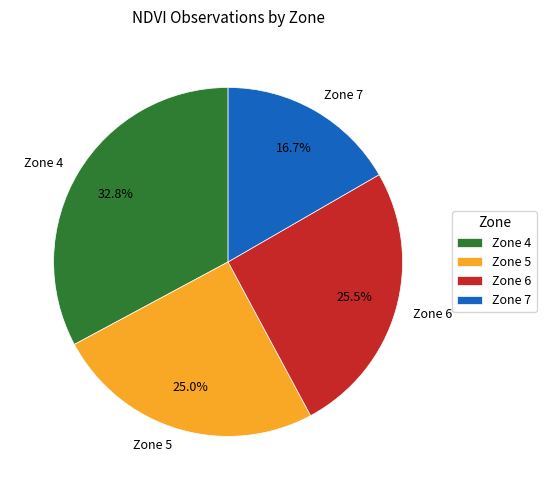

Is there any slice that represents more than half of the pie?

No